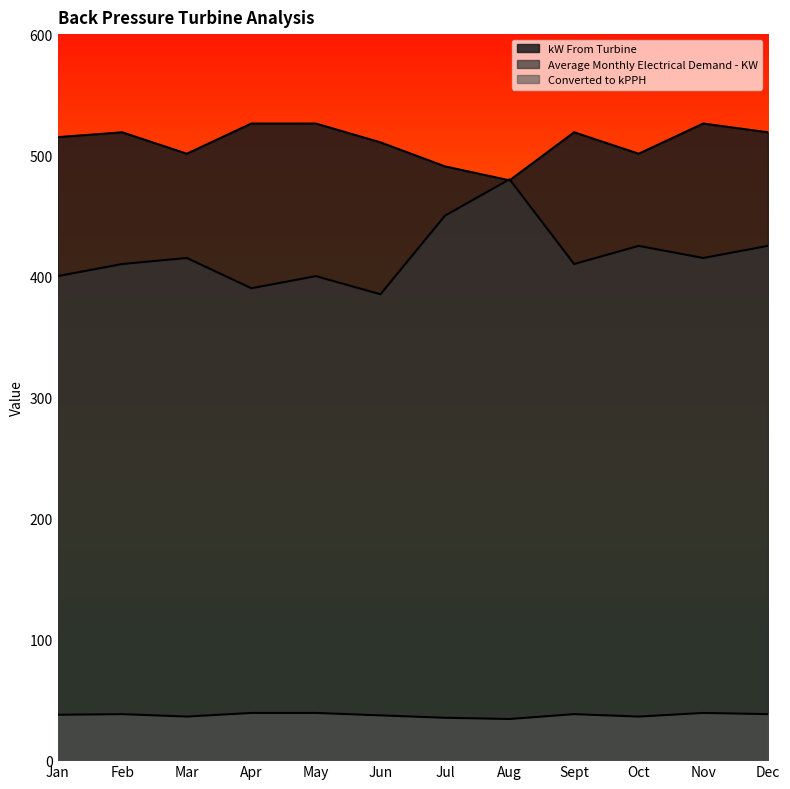

The Converted to kPPH series shows 23.9 at Oct. True or false?

False